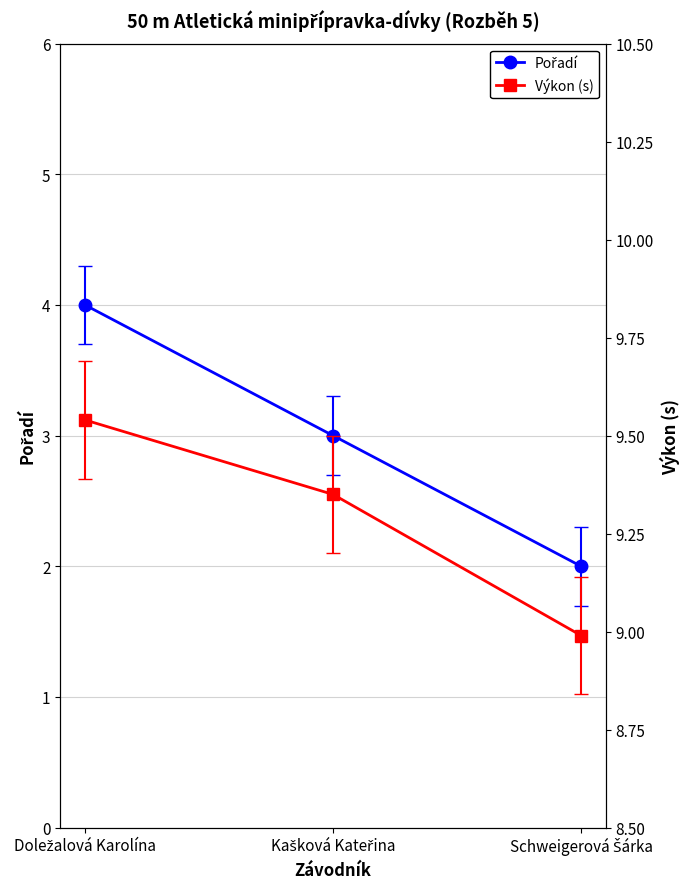

Which category has the highest value in the Pořadí series?

Doležalová Karolína